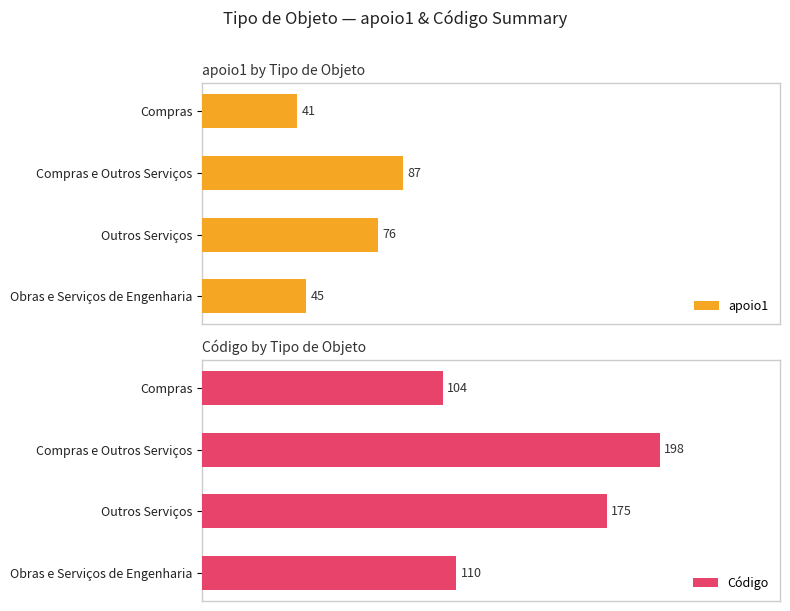

Rank the series by their maximum value, from highest to lowest.

Código, apoio1